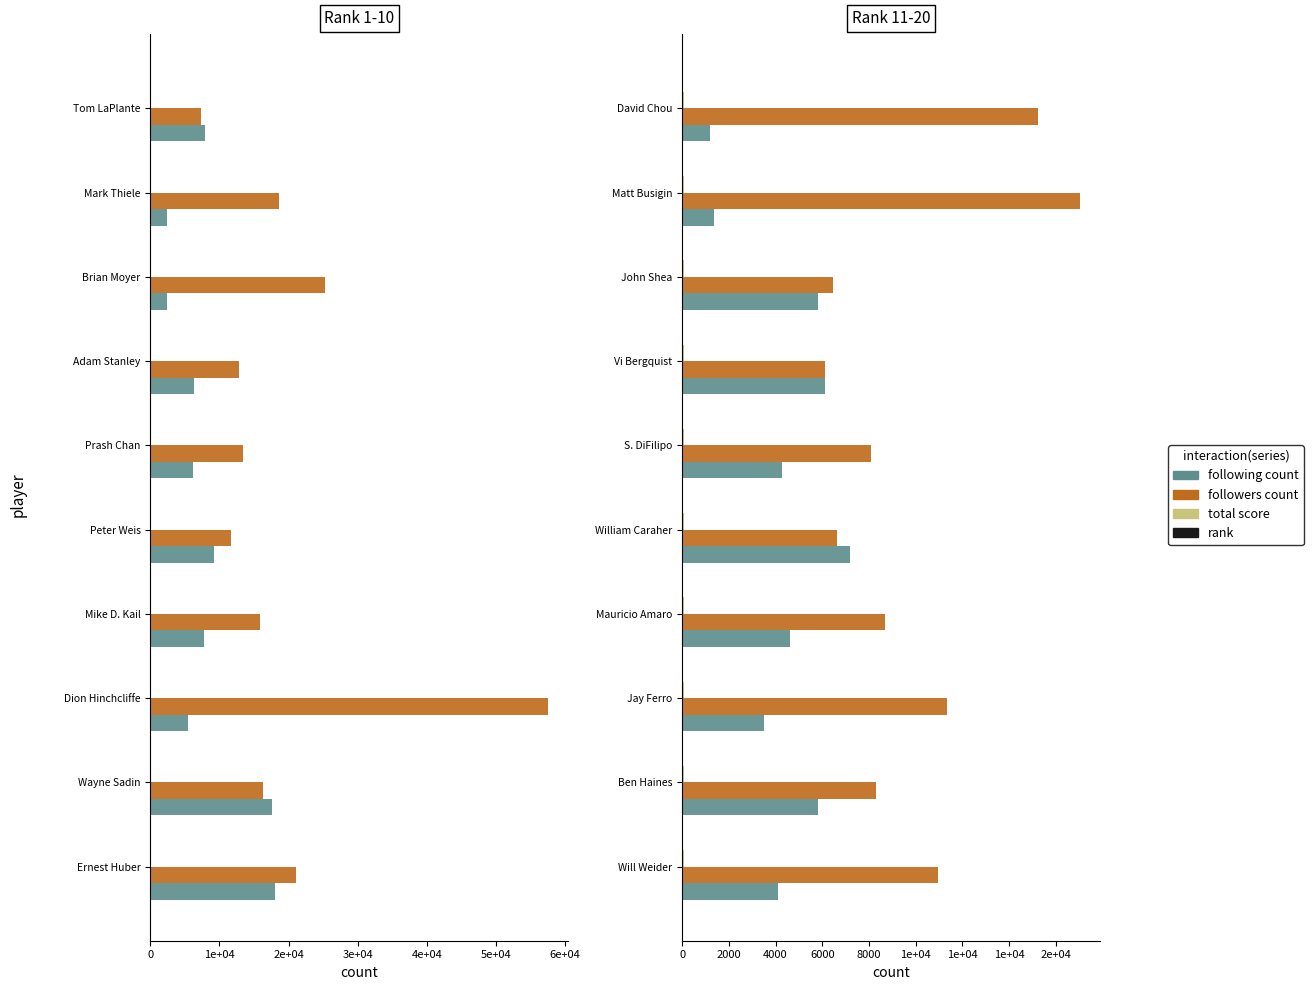

Reading right to left, what are all the values shown in this chart?

following count: 1191	1377	5810	6113	4272	7193	4601	3523	5817	4091
followers count: 15234	17042	6463	6107	8068	6624	8674	11327	8296	10945
total score: 74	77	80	80	81	82	84	84	84	85
rank: 20	19	18	17	16	15	14	13	12	11